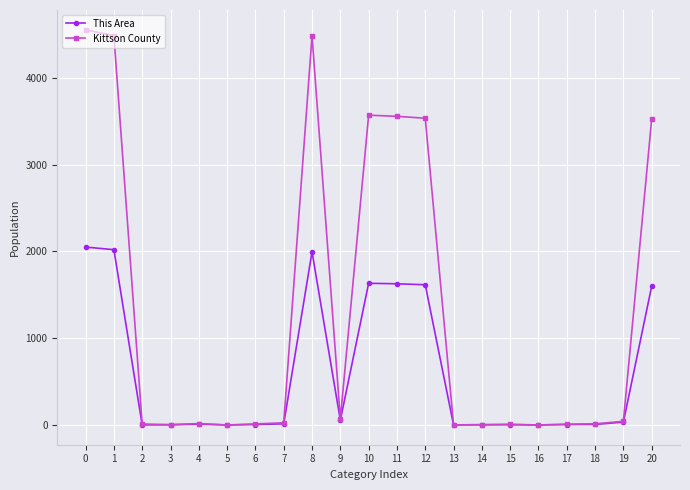

Rank the series by their maximum value, from highest to lowest.

Kittson County, This Area